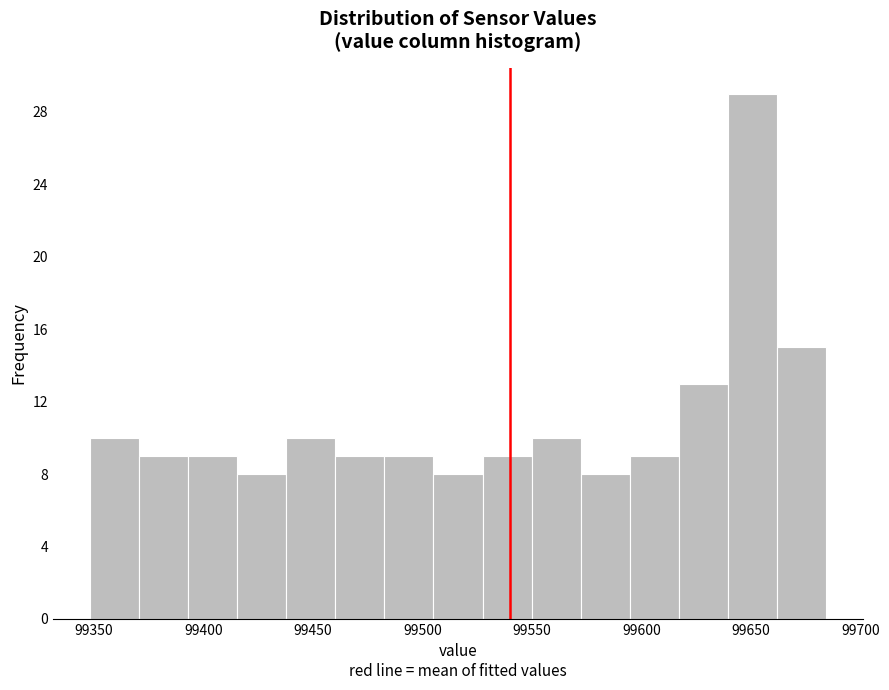

Reading left to right, transcribe this chart: for each bar, give the range it covers on the x-axis and its height. Neither the bar edges nor the heights are printed on the chart, so give them approximately, as read against the axes.

99350 to 99370: 10
99370 to 99395: 9
99395 to 99415: 9
99415 to 99440: 8
99440 to 99460: 10
99460 to 99485: 9
99485 to 99505: 9
99505 to 99525: 8
99525 to 99550: 9
99550 to 99570: 10
99570 to 99595: 8
99595 to 99615: 9
99615 to 99640: 13
99640 to 99660: 29
99660 to 99685: 15